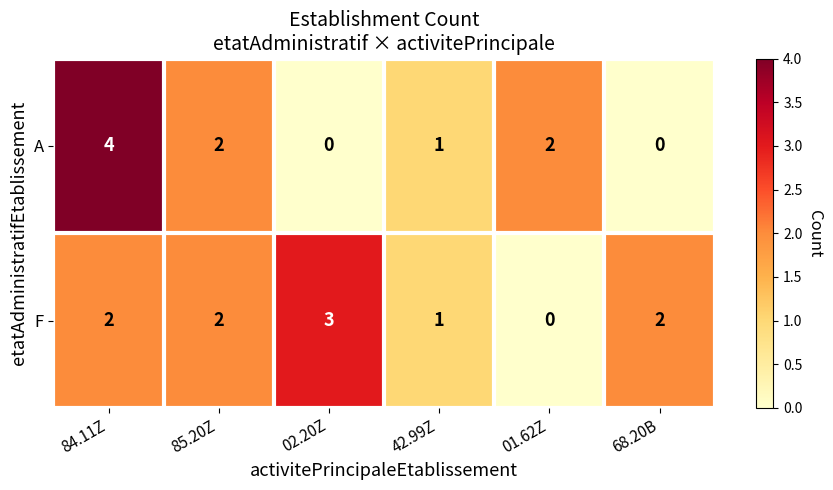

List the series in order of their peak value, lowest first.

F, A